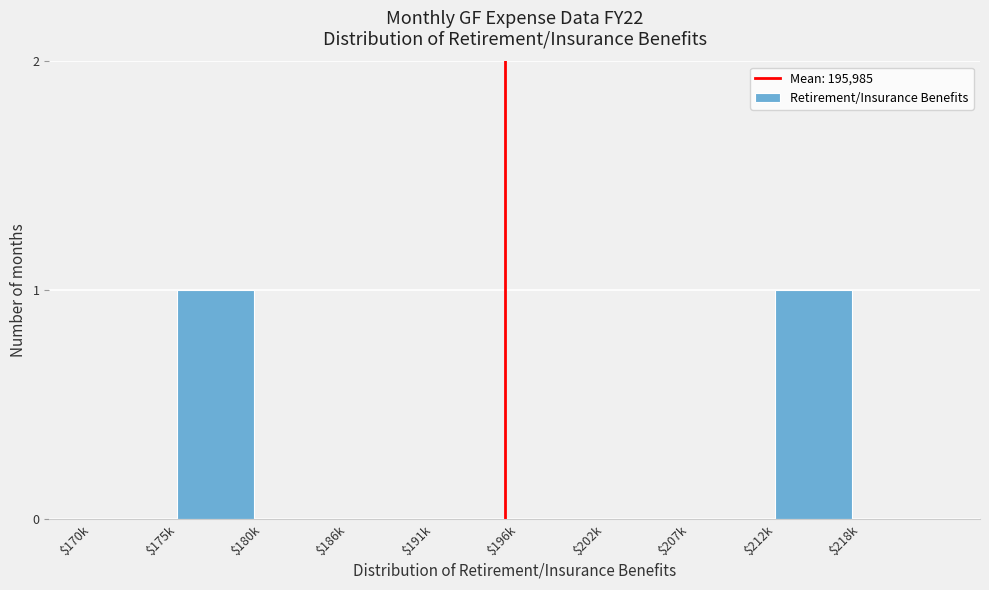

True or false: the data shows 0 at $170k.

True